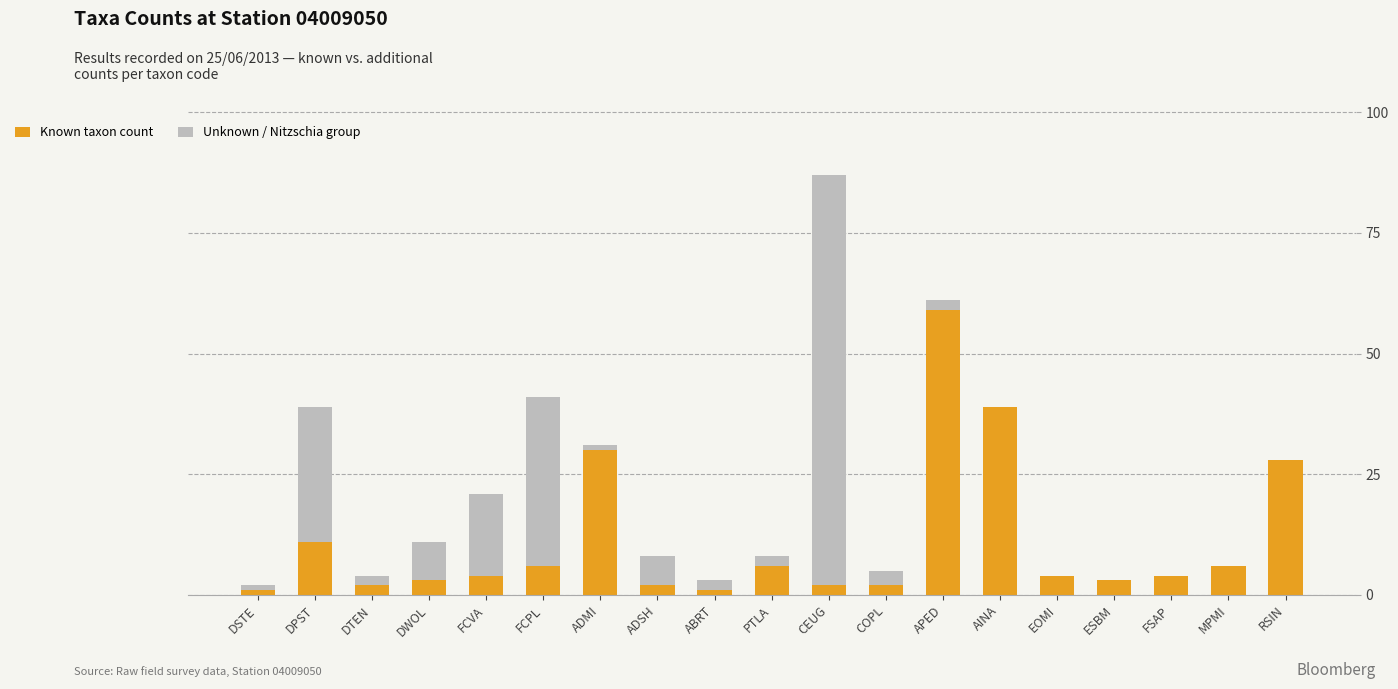

The Known taxon count series shows 13 at AINA. True or false?

False